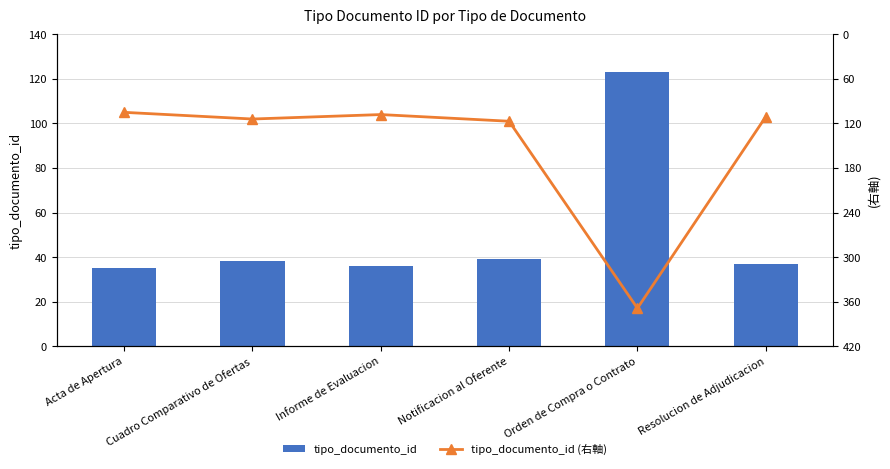

What is the lowest value of the tipo_documento_id (右軸) series?

105